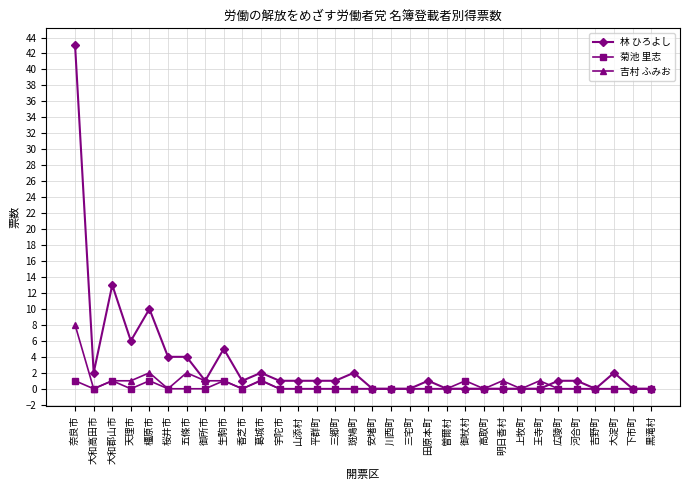

What is the total value across all series at 広陵町?

1.0